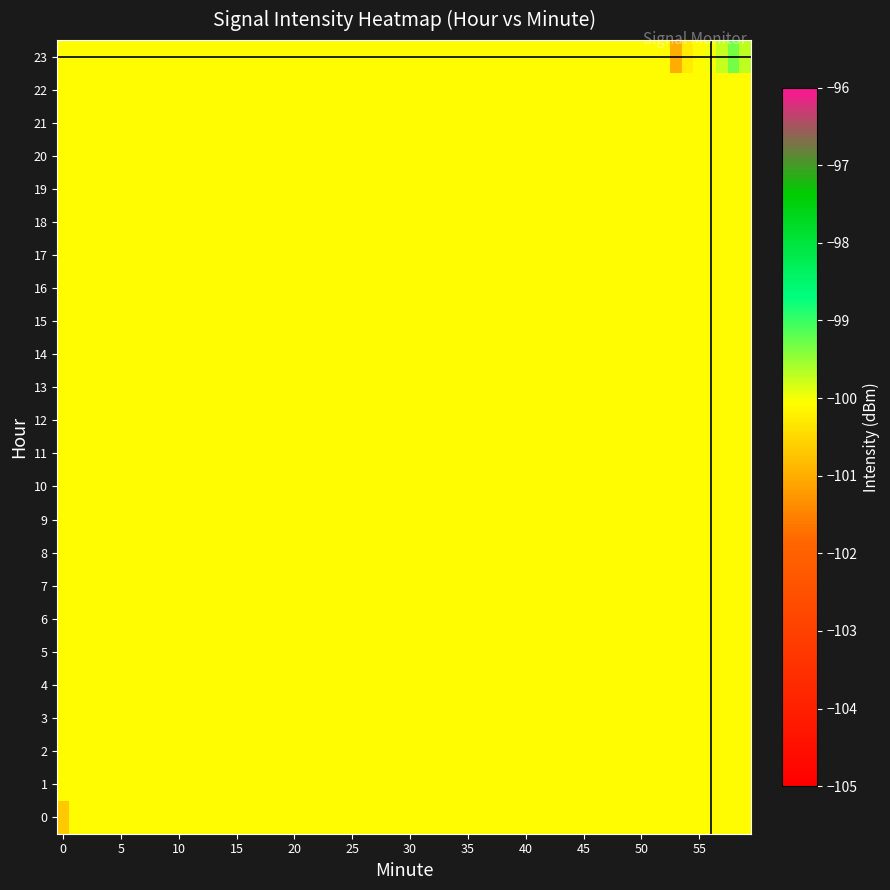

Which series has the largest total across all categories?

23